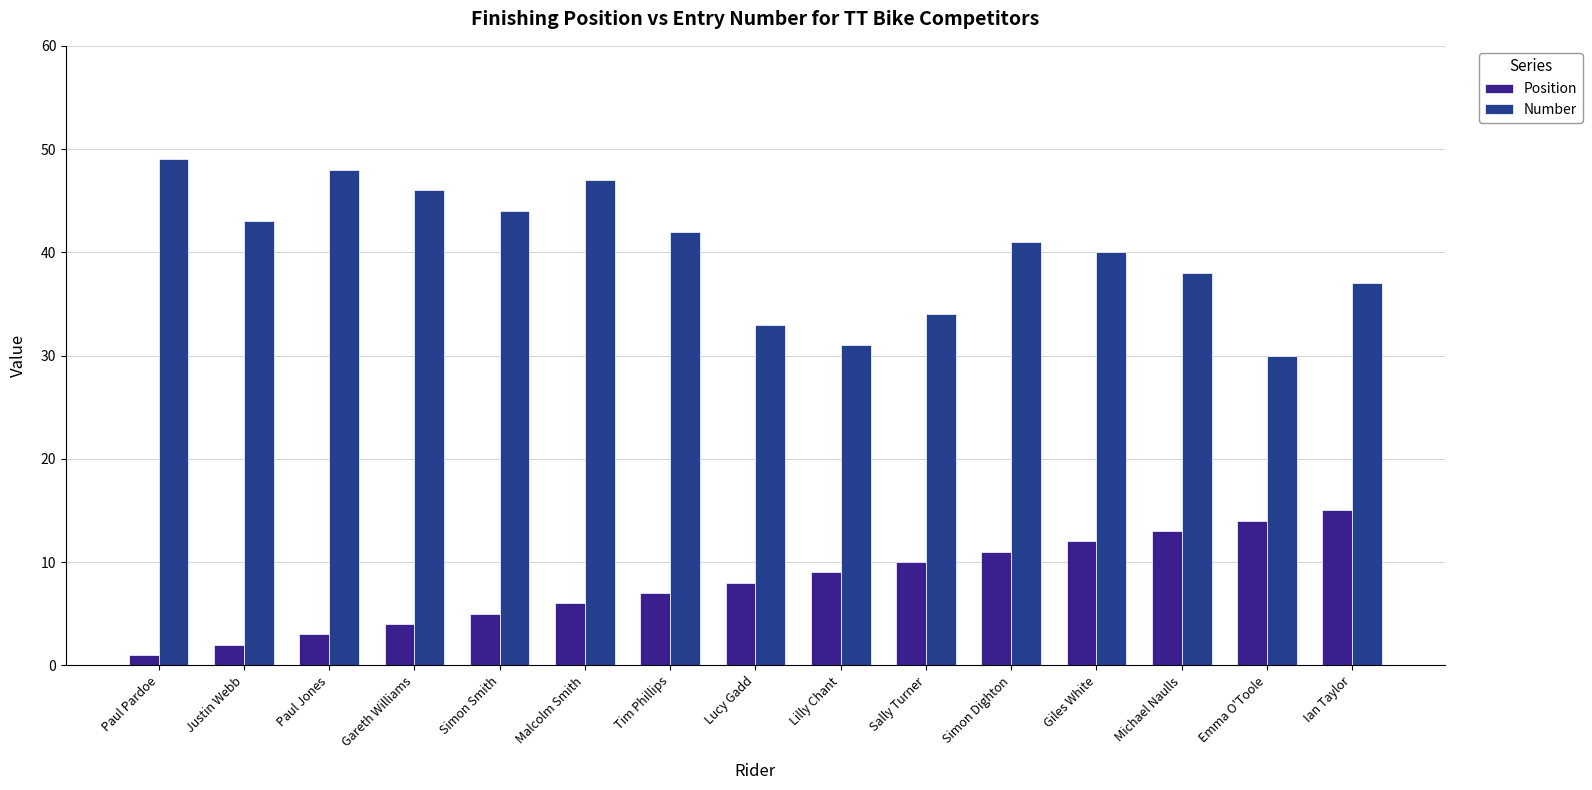

Which series has the largest total across all categories?

Number